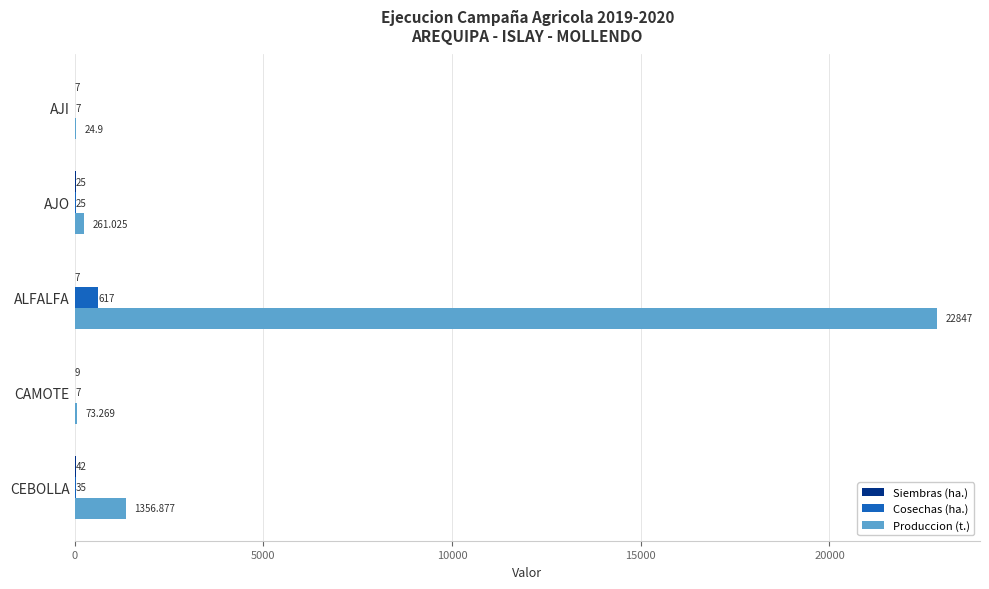

Where is Produccion (t.) nearest to the value 11435?

CEBOLLA